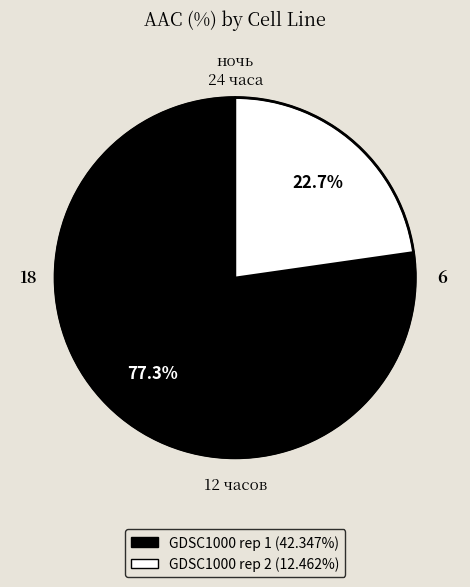

To the nearest percent, what portion does GDSC1000 rep 1 represent?

77%